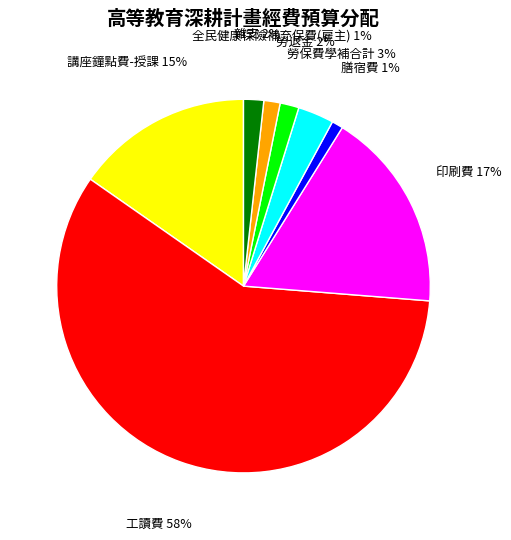

What percentage is the 勞退金 slice, to the nearest percent?

2%